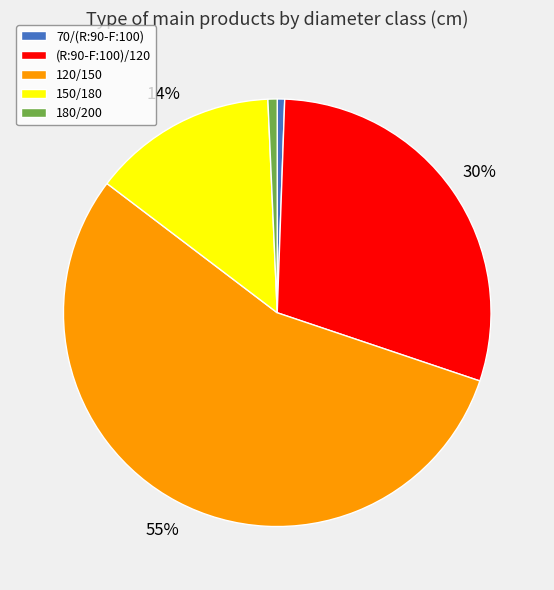

To the nearest percent, what is the difference between the 70/(R:90-F:100) and (R:90-F:100)/120 slice percentages?

29%